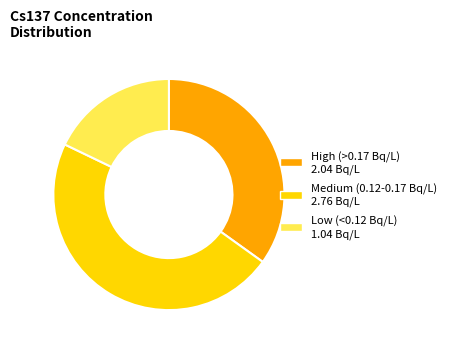

Is there a majority slice in this chart?

No